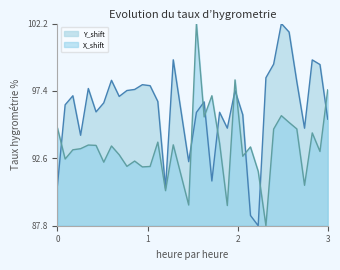

What is the difference between the second highest and minimum values in the Y_shift series?

13.8